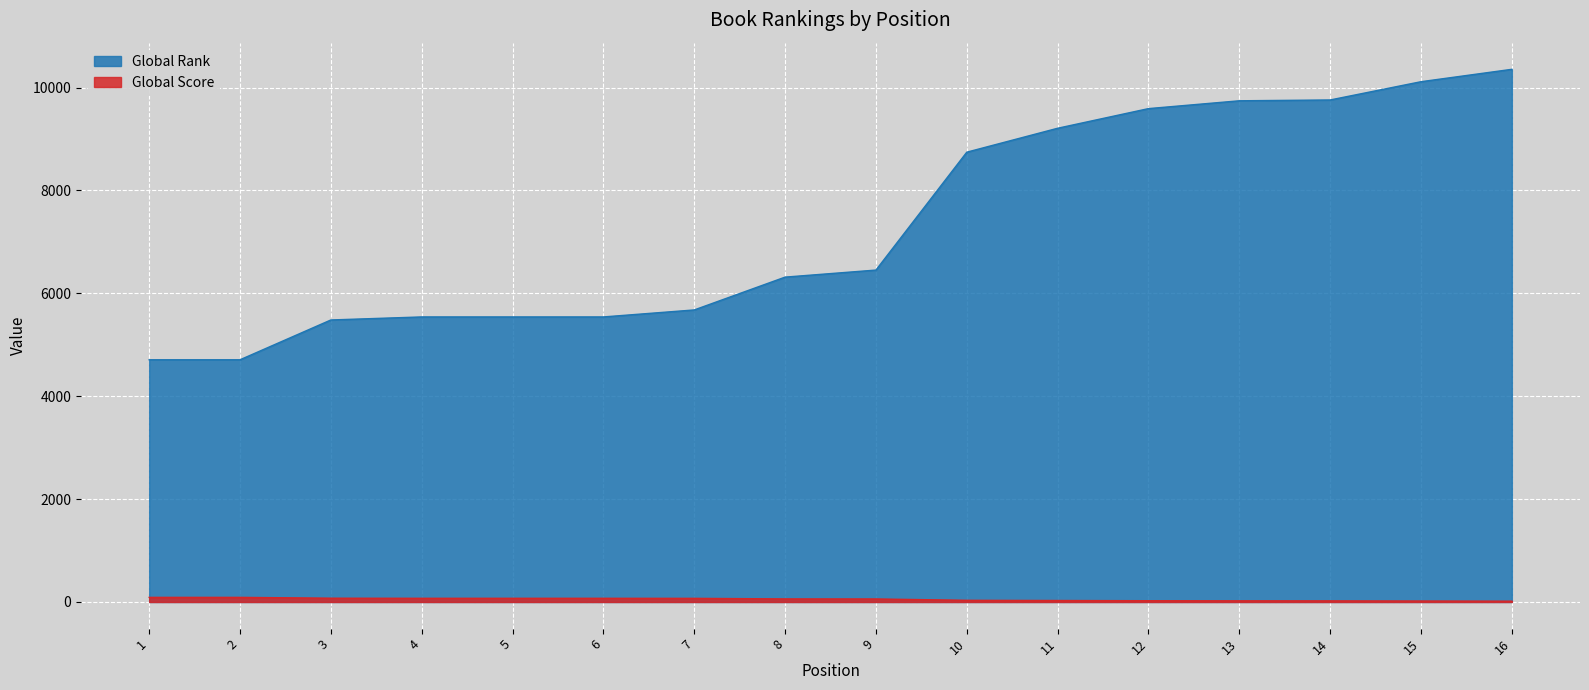

What are all the series names shown in the legend?

Global Rank, Global Score